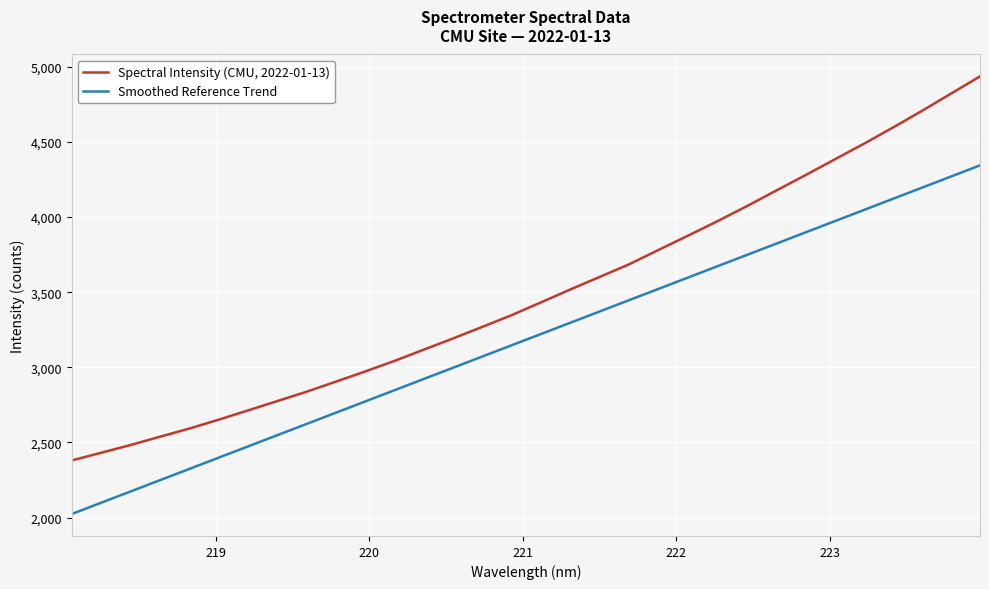

What is the maximum value shown in the chart?

4936.9